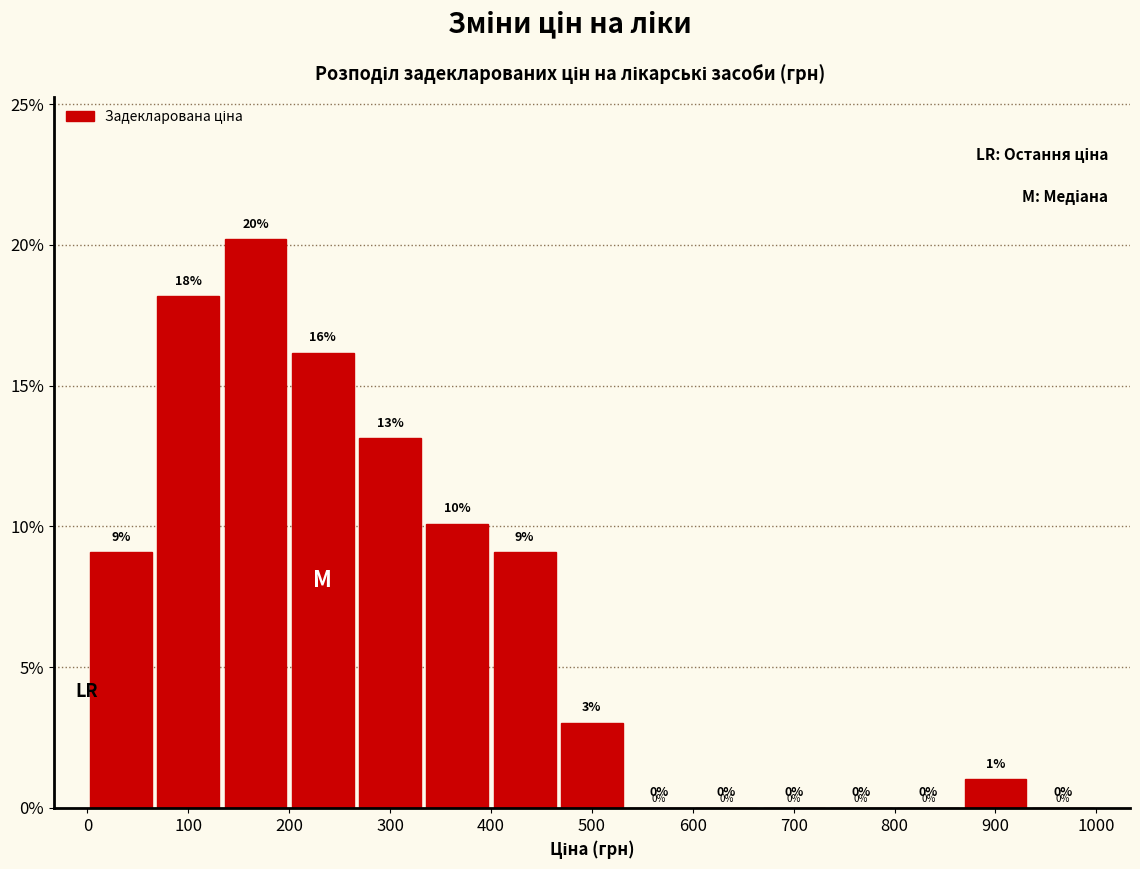

Over which range of the x-axis is the bar tallest?

130 to 200